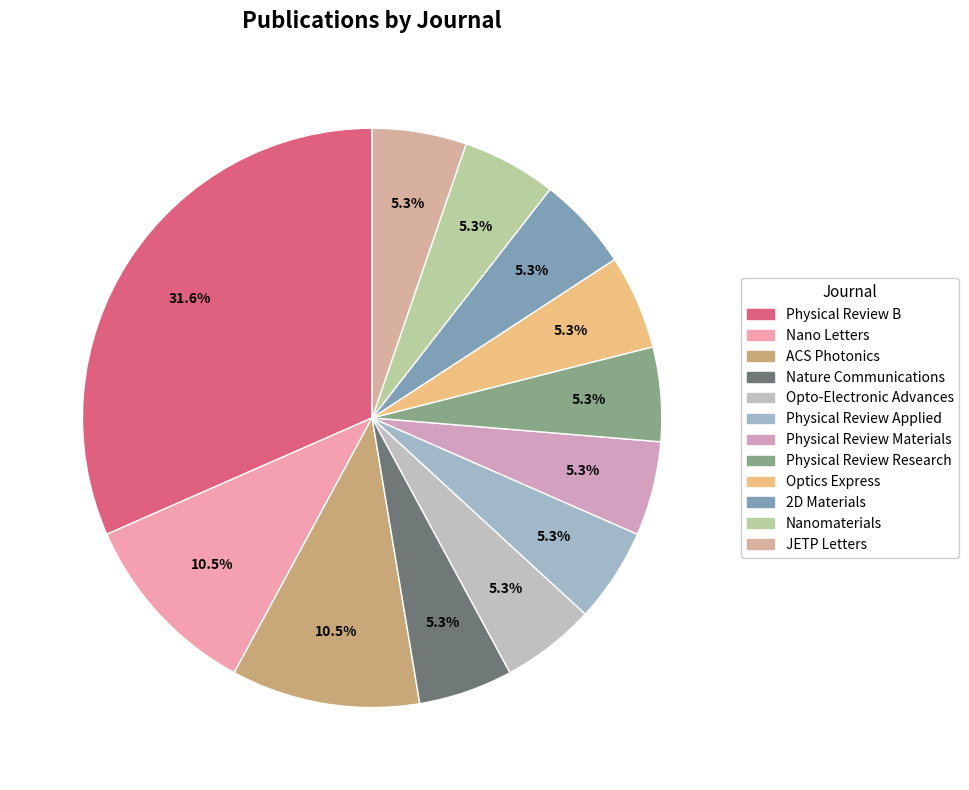

How many slices are in this pie chart?

12